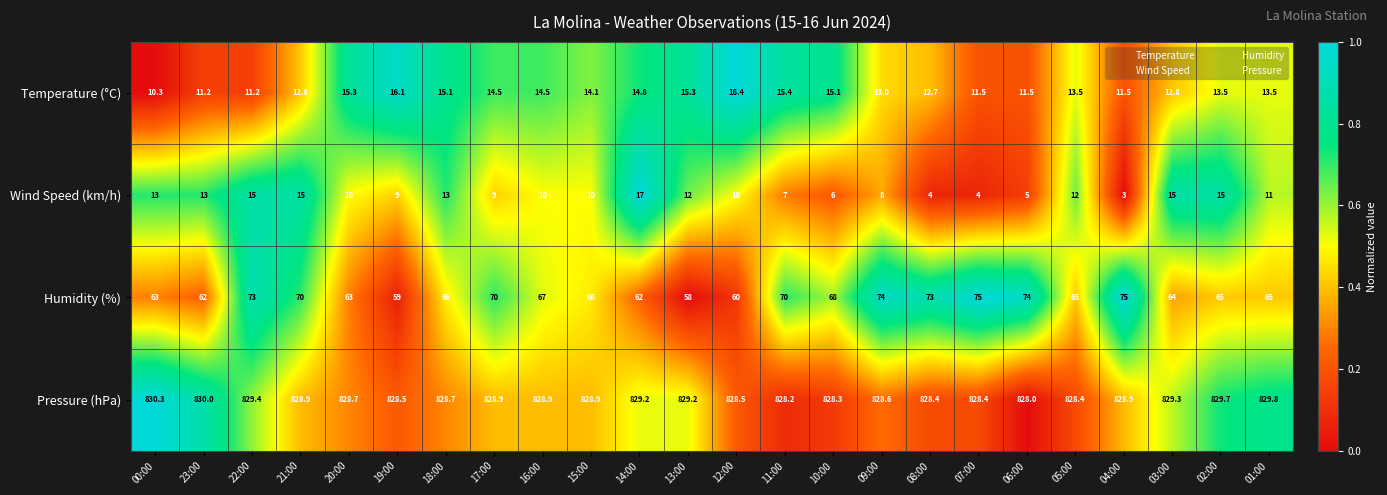

The value of Wind Speed (km/h) at 11:00 is 7.0. True or false?

True